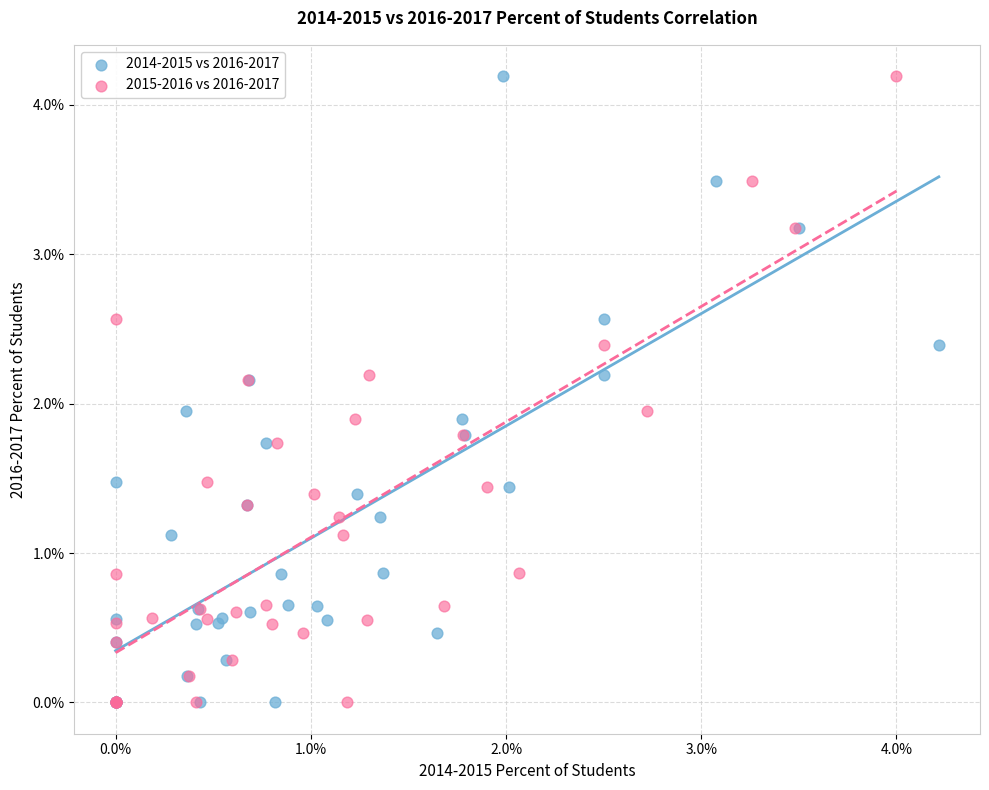

What are all the series names shown in the legend?

2014-2015 vs 2016-2017, 2015-2016 vs 2016-2017